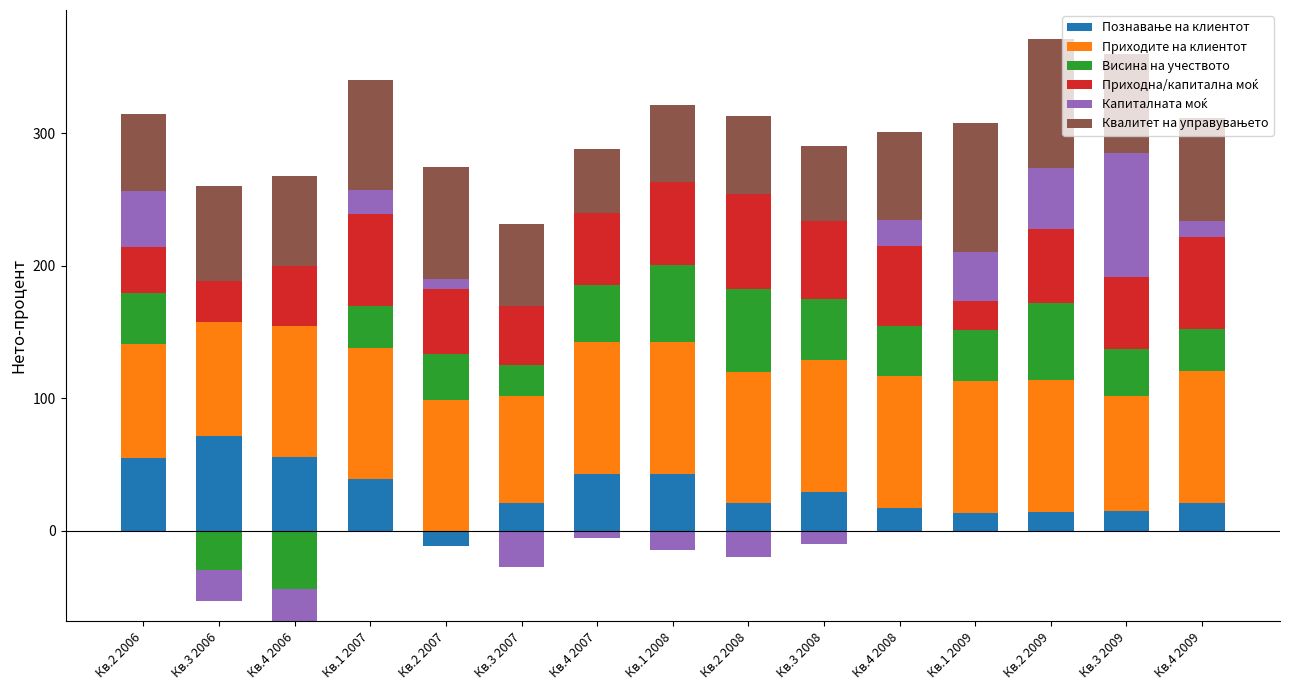

Read the Приходна/капитална моќ value at Кв.3 2006.

31.4